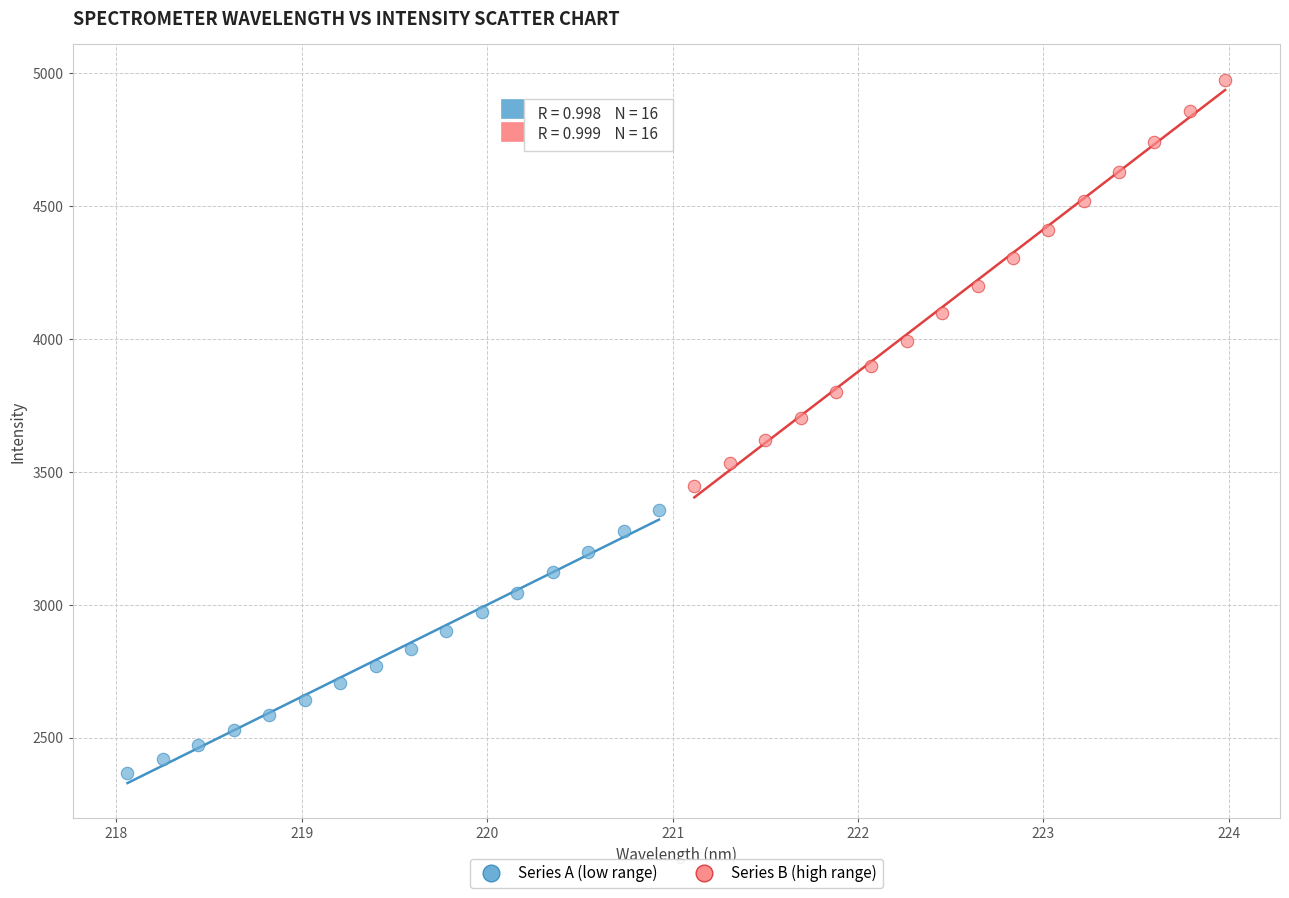

Which series has the widest spread of Y values?

Series B (high range)